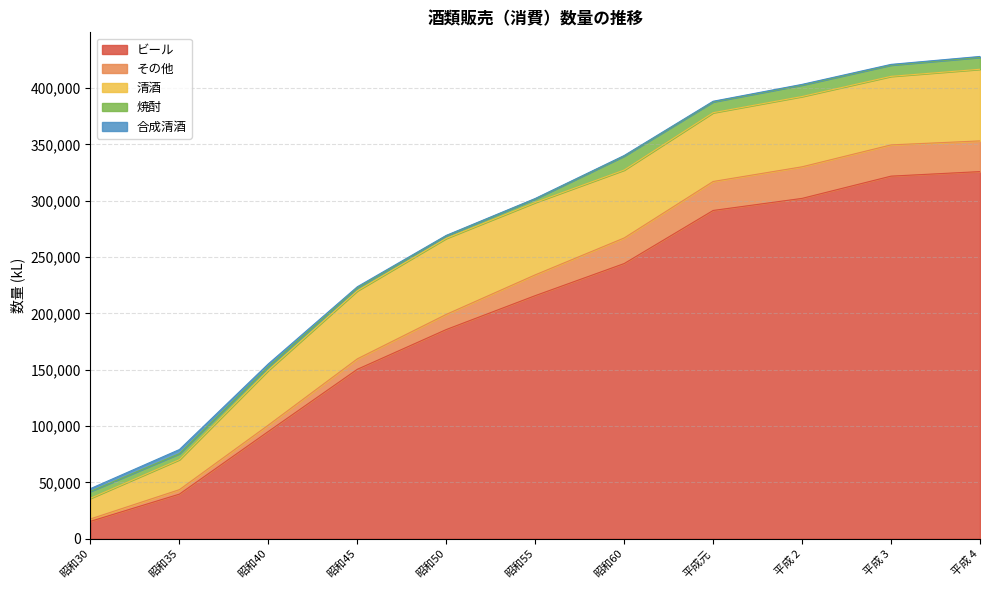

What is the label of the 8th point from the left?

平成元